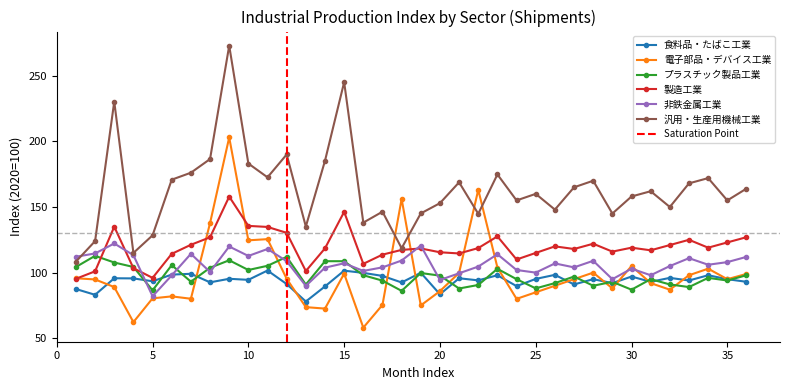

What is the difference between the second highest and minimum values in the 非鉄金属工業 series?

38.6